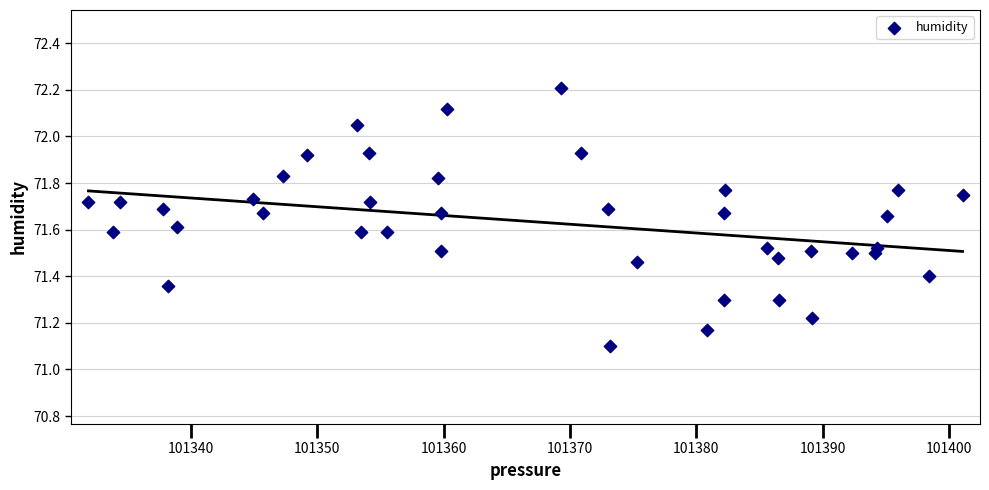

What Y value in the scatter plot is closest to 71?

71.1